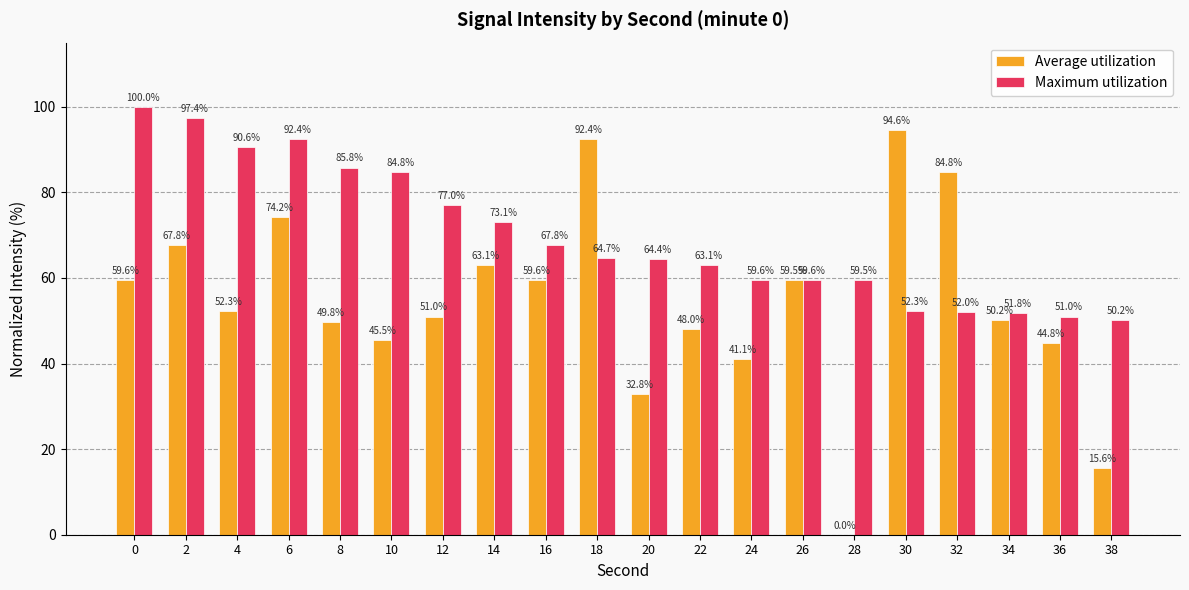

What is the sum of the Maximum utilization values at 22 and 2?

160.5